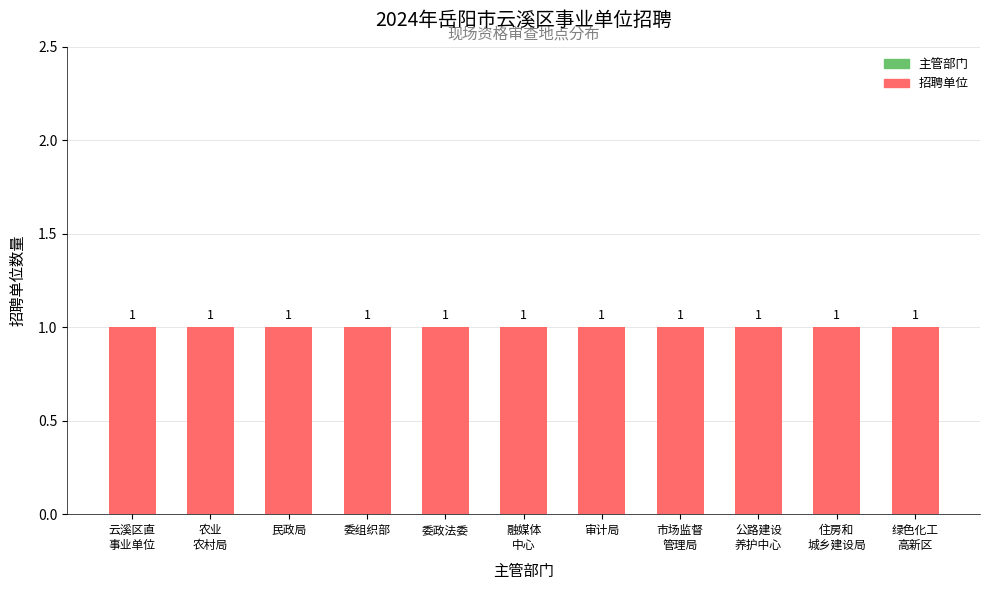

True or false: 招聘单位 has a value of 1 at 审计局.

False